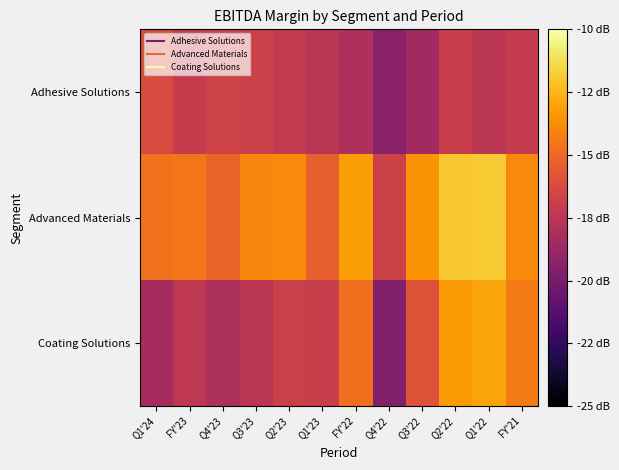

Which series has the largest total across all categories?

Advanced Materials